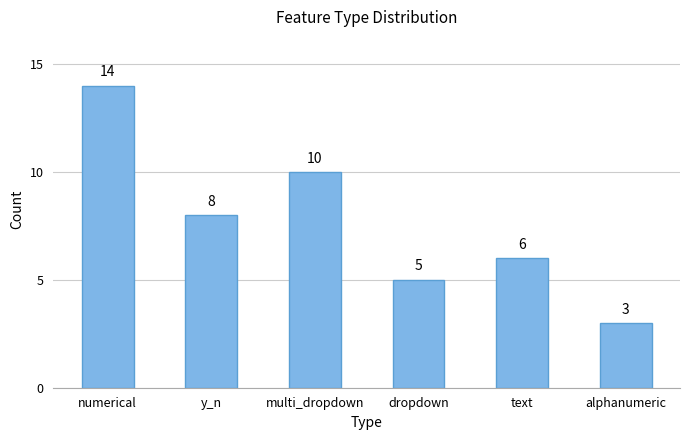

What is the smallest value displayed?

3